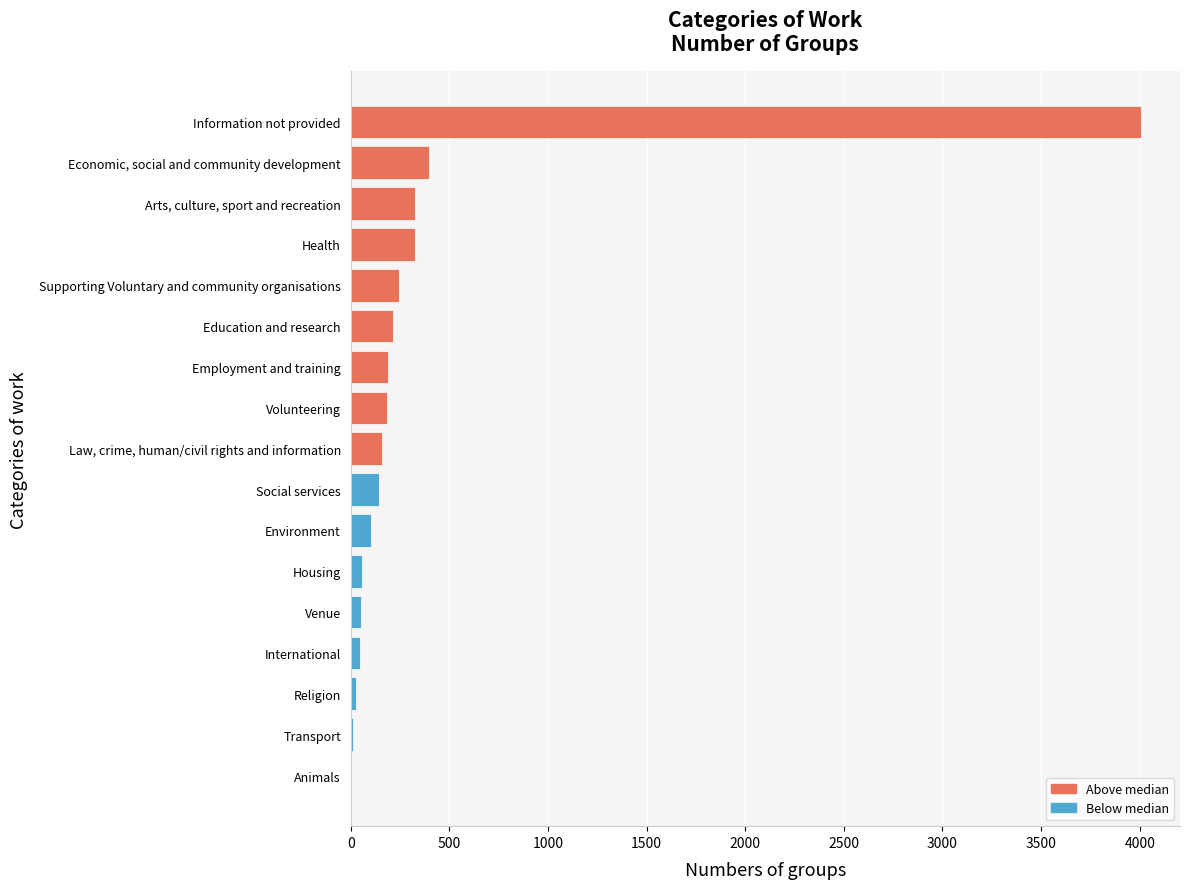

Where is the data nearest to the value 2004?

Economic, social and community development